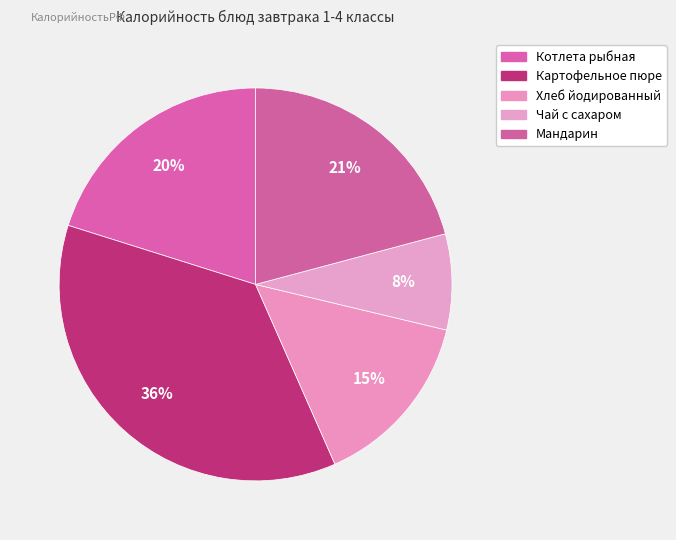

How many segments does this pie chart have?

5